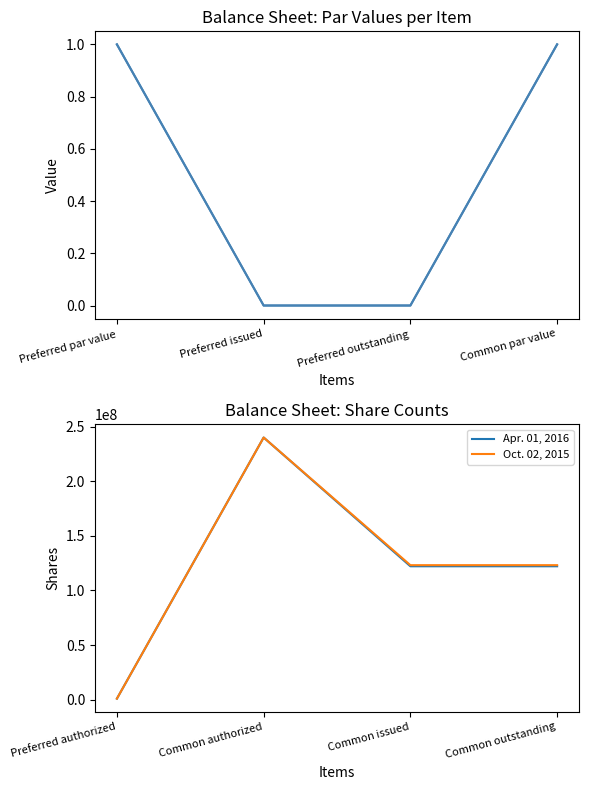

Does the chart display data point markers on the line(s)?

No